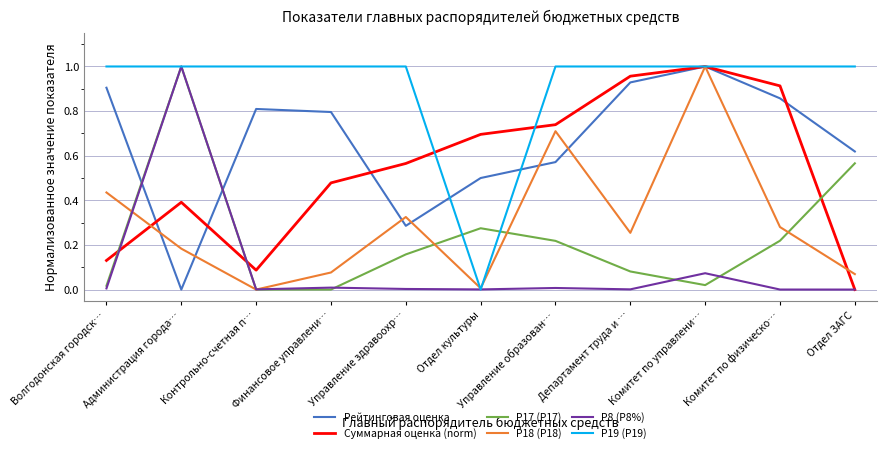

Which series has the largest total across all categories?

P19 (P19)